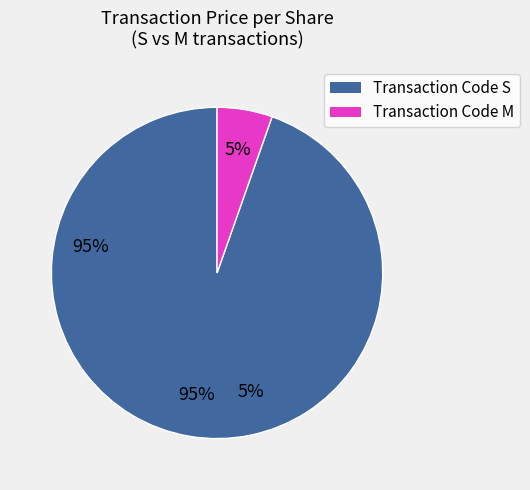

How many segments does this pie chart have?

2